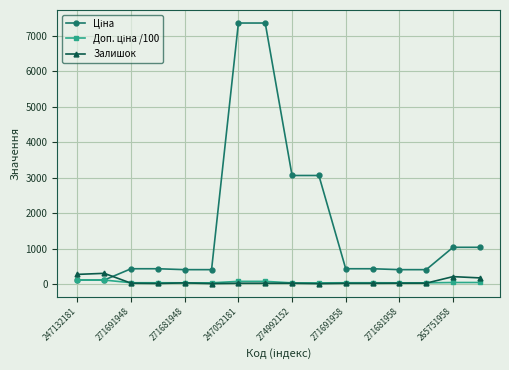

What is the maximum value shown in the chart?

7360.2